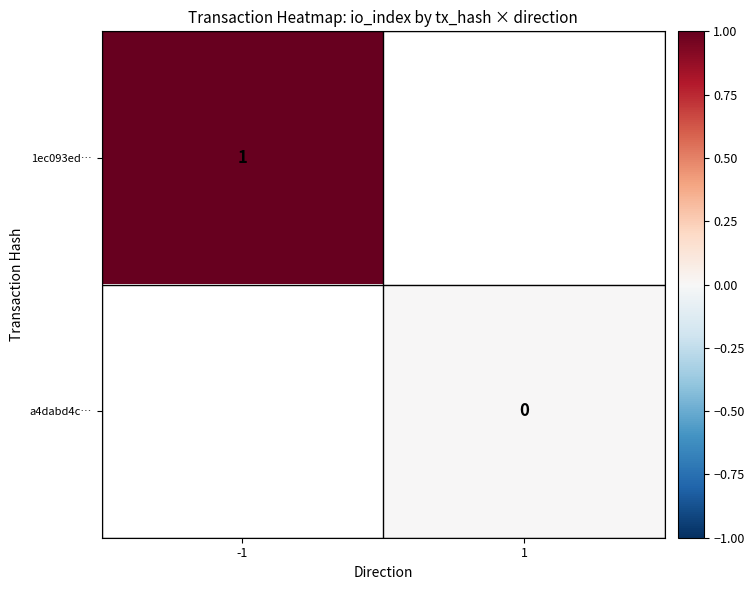

At which label is 1ec093ed… closest to 1?

-1